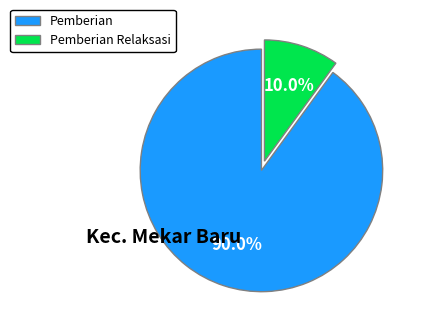

Rank the categories by value from lowest to highest.

Pemberian Relaksasi, Pemberian